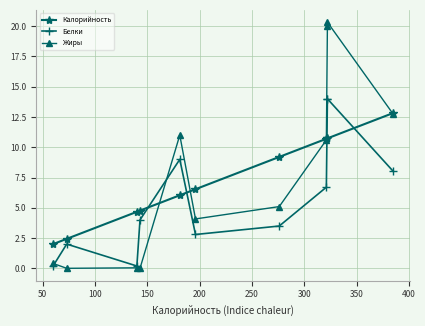

What is the maximum value shown in the chart?

20.3